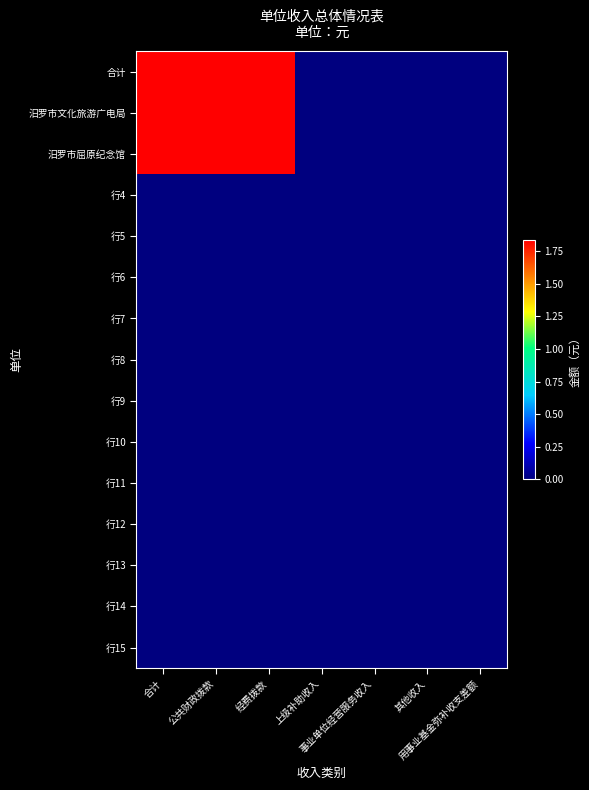

Reading left to right, what are all the values shown in this chart?

合计: 合计=1837064.8	公共财政拨款=1837064.8	经费拨款=1837064.8	上级补助收入=0.0	事业单位经营服务收入=0.0	其他收入=0.0	用事业基金弥补收支差额=0.0
汨罗市文化旅游广电局: 合计=1837064.8	公共财政拨款=1837064.8	经费拨款=1837064.8	上级补助收入=0.0	事业单位经营服务收入=0.0	其他收入=0.0	用事业基金弥补收支差额=0.0
汨罗市屈原纪念馆: 合计=1837064.8	公共财政拨款=1837064.8	经费拨款=1837064.8	上级补助收入=0.0	事业单位经营服务收入=0.0	其他收入=0.0	用事业基金弥补收支差额=0.0
行4: 合计=0.0	公共财政拨款=0.0	经费拨款=0.0	上级补助收入=0.0	事业单位经营服务收入=0.0	其他收入=0.0	用事业基金弥补收支差额=0.0
行5: 合计=0.0	公共财政拨款=0.0	经费拨款=0.0	上级补助收入=0.0	事业单位经营服务收入=0.0	其他收入=0.0	用事业基金弥补收支差额=0.0
行6: 合计=0.0	公共财政拨款=0.0	经费拨款=0.0	上级补助收入=0.0	事业单位经营服务收入=0.0	其他收入=0.0	用事业基金弥补收支差额=0.0
行7: 合计=0.0	公共财政拨款=0.0	经费拨款=0.0	上级补助收入=0.0	事业单位经营服务收入=0.0	其他收入=0.0	用事业基金弥补收支差额=0.0
行8: 合计=0.0	公共财政拨款=0.0	经费拨款=0.0	上级补助收入=0.0	事业单位经营服务收入=0.0	其他收入=0.0	用事业基金弥补收支差额=0.0
行9: 合计=0.0	公共财政拨款=0.0	经费拨款=0.0	上级补助收入=0.0	事业单位经营服务收入=0.0	其他收入=0.0	用事业基金弥补收支差额=0.0
行10: 合计=0.0	公共财政拨款=0.0	经费拨款=0.0	上级补助收入=0.0	事业单位经营服务收入=0.0	其他收入=0.0	用事业基金弥补收支差额=0.0
行11: 合计=0.0	公共财政拨款=0.0	经费拨款=0.0	上级补助收入=0.0	事业单位经营服务收入=0.0	其他收入=0.0	用事业基金弥补收支差额=0.0
行12: 合计=0.0	公共财政拨款=0.0	经费拨款=0.0	上级补助收入=0.0	事业单位经营服务收入=0.0	其他收入=0.0	用事业基金弥补收支差额=0.0
行13: 合计=0.0	公共财政拨款=0.0	经费拨款=0.0	上级补助收入=0.0	事业单位经营服务收入=0.0	其他收入=0.0	用事业基金弥补收支差额=0.0
行14: 合计=0.0	公共财政拨款=0.0	经费拨款=0.0	上级补助收入=0.0	事业单位经营服务收入=0.0	其他收入=0.0	用事业基金弥补收支差额=0.0
行15: 合计=0.0	公共财政拨款=0.0	经费拨款=0.0	上级补助收入=0.0	事业单位经营服务收入=0.0	其他收入=0.0	用事业基金弥补收支差额=0.0